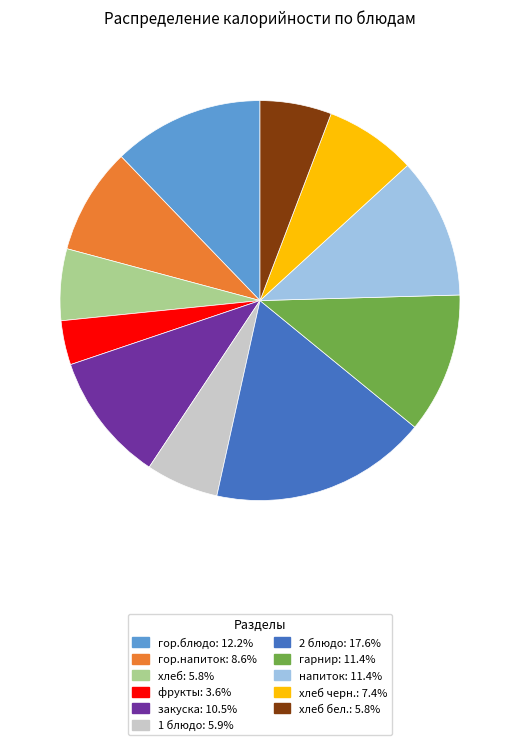

Is there a majority slice in this chart?

No